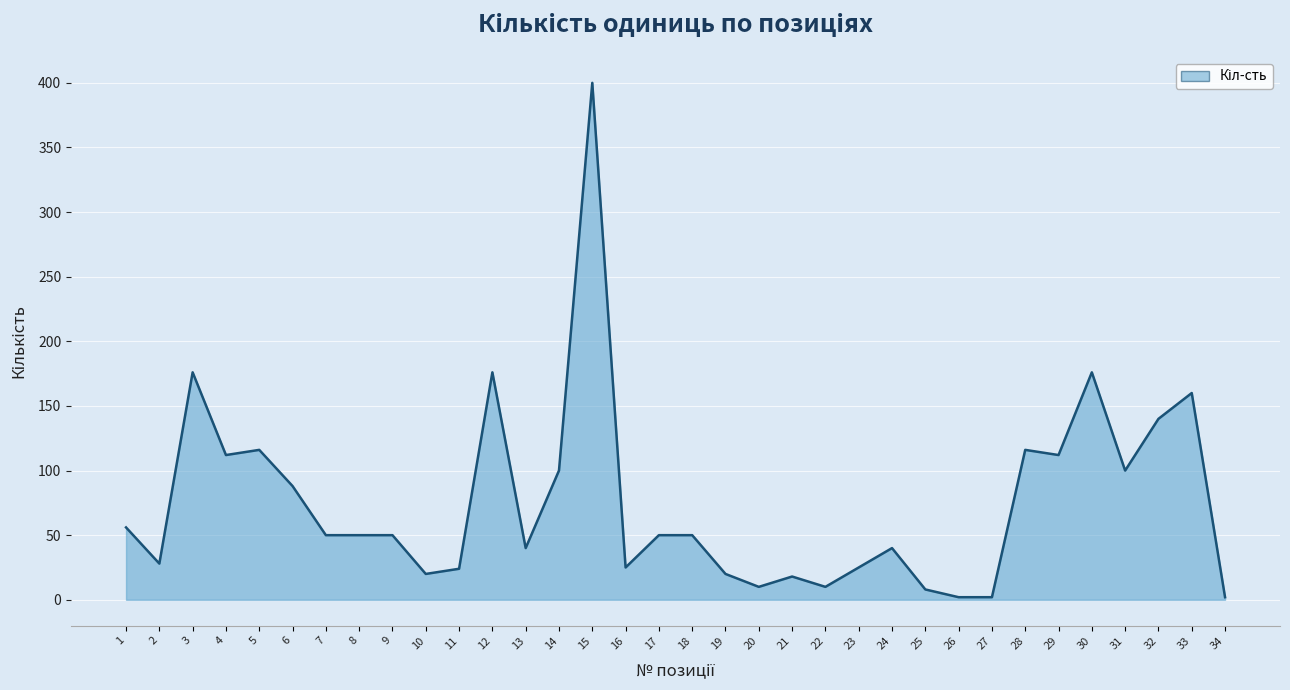

At which category does the data reach its first local peak?

3